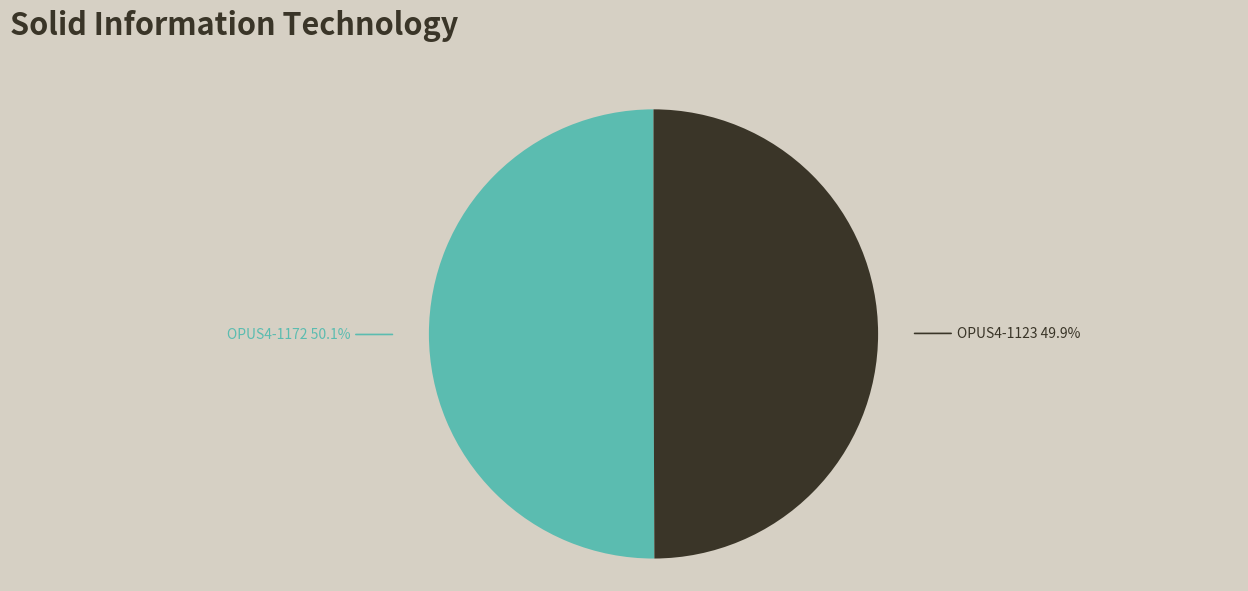

What is the ratio of the value at OPUS4-1172 to the value at OPUS4-1123?

1.0